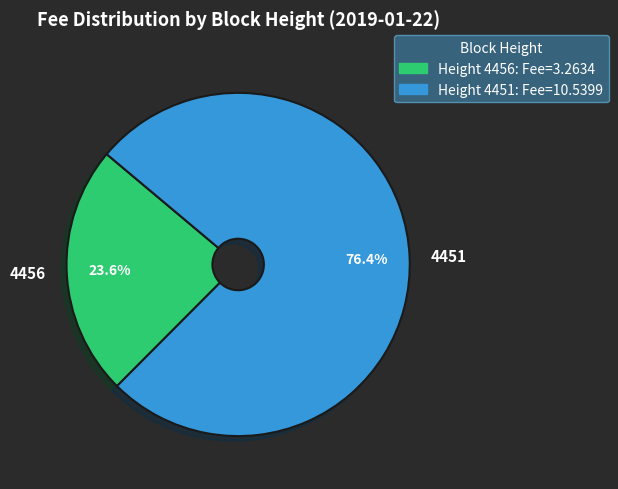

Approximately how many times larger is the value at 4451 compared to 4456?

3.2